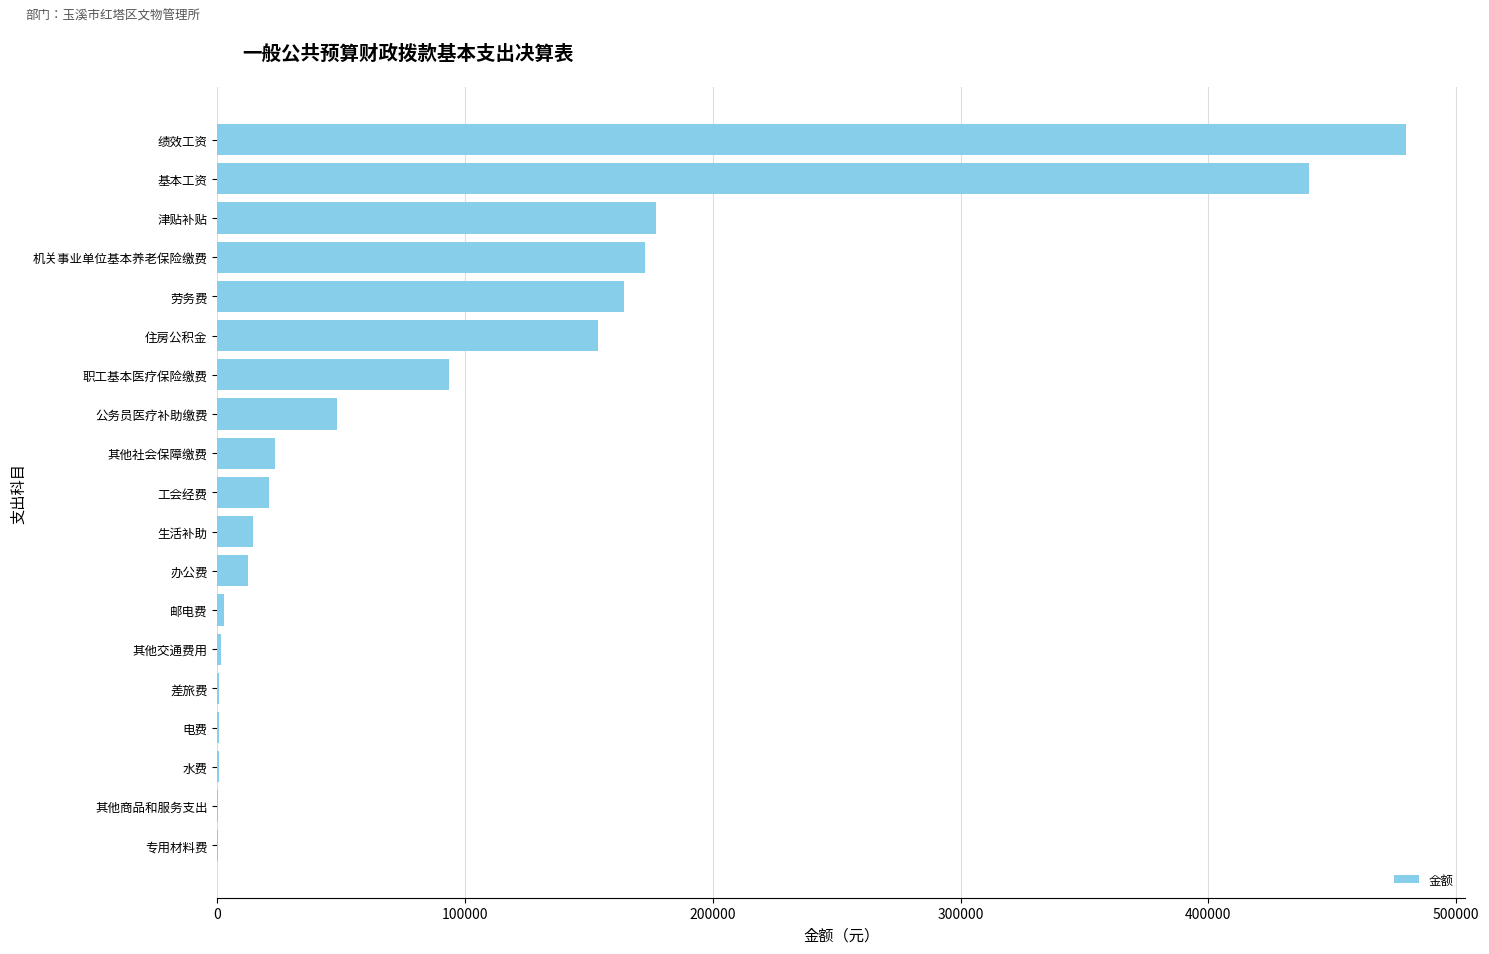

What is the sum of all values?

1807432.0